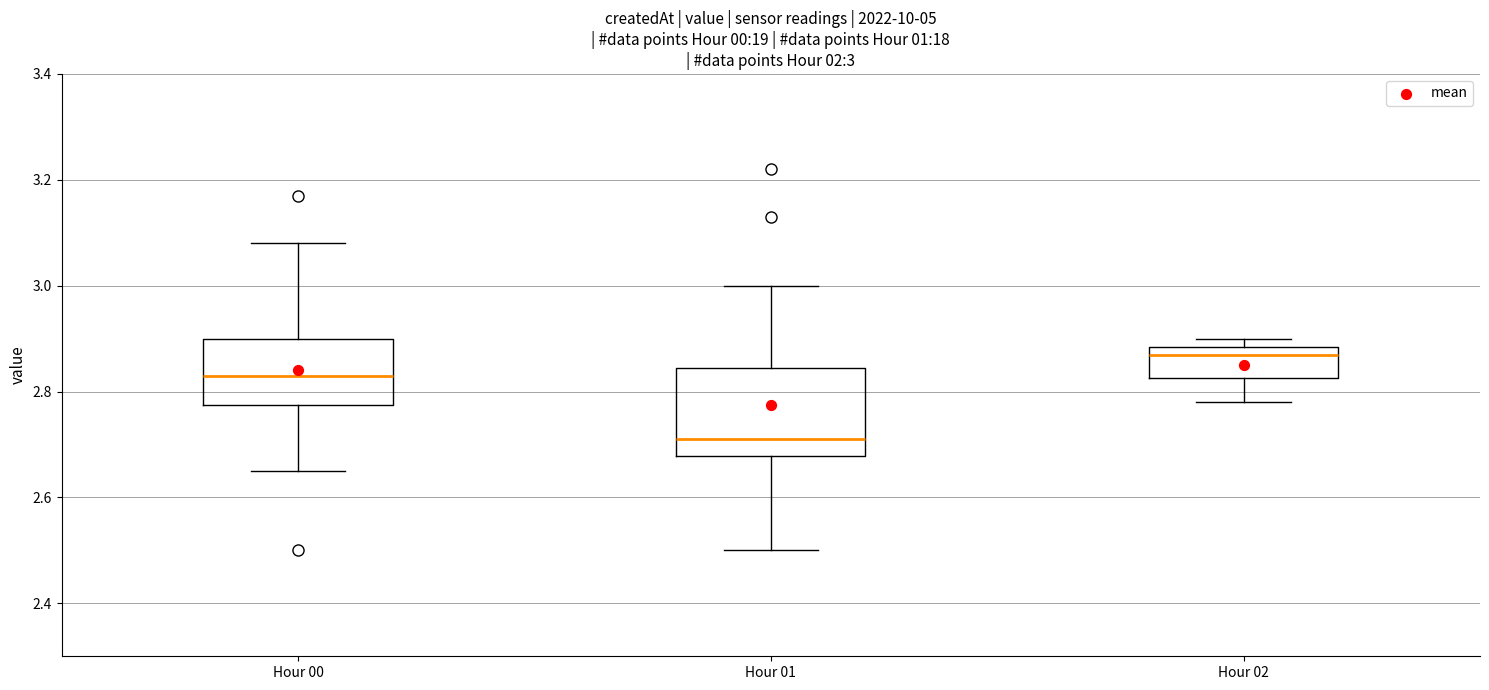

Which box is the tallest, from its lower edge to its upper edge?

Hour 01